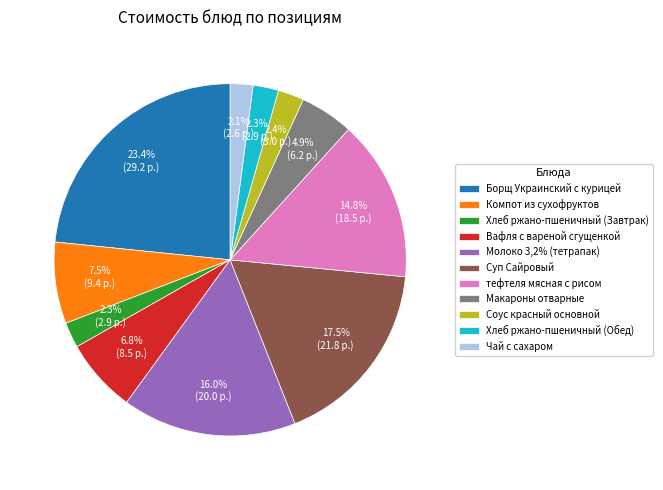

What is the total percentage of Хлеб ржано-пшеничный (Обед) and Вафля с вареной сгущенкой?

9.1%